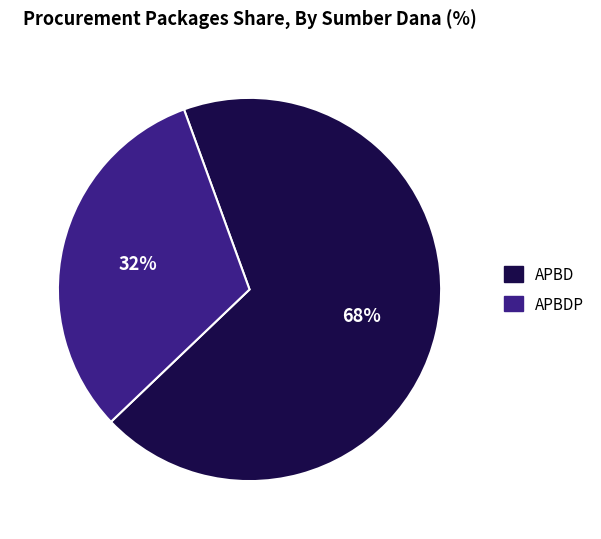

Is there a majority slice in this chart?

Yes